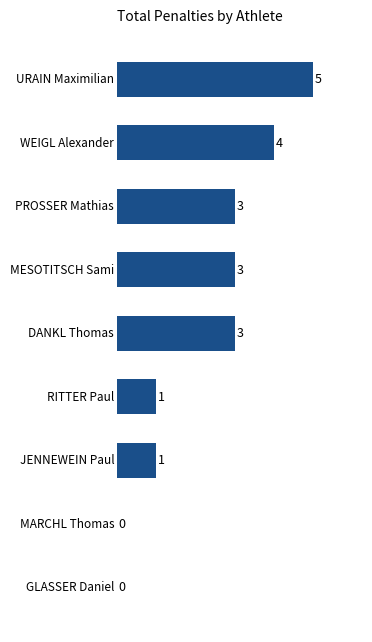

What is the sum of the values at URAIN Maximilian and MESOTITSCH Sami?

8